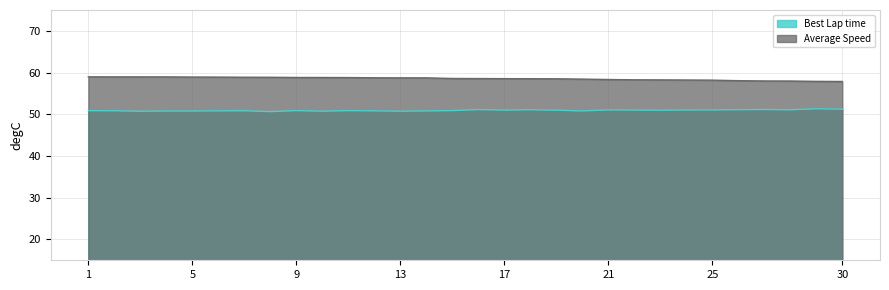

True or false: Average Speed has more than 2 interior local peaks.

False